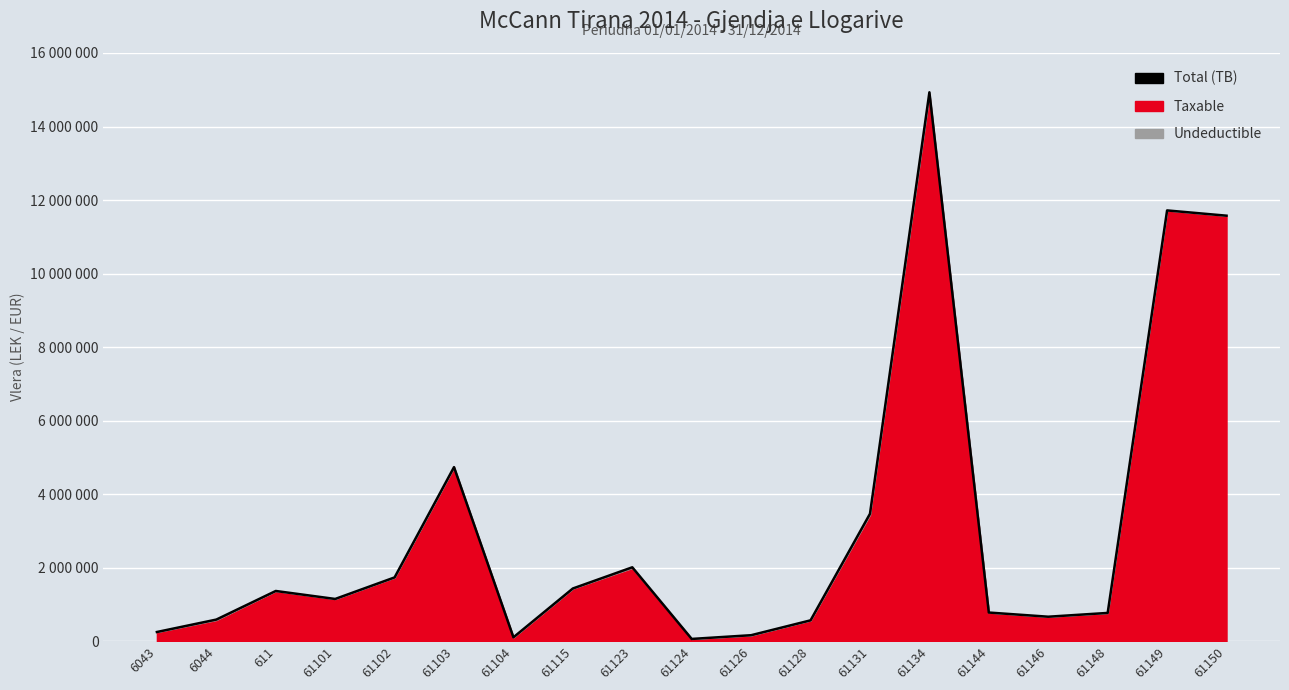

How many lines are shown in the chart?

1